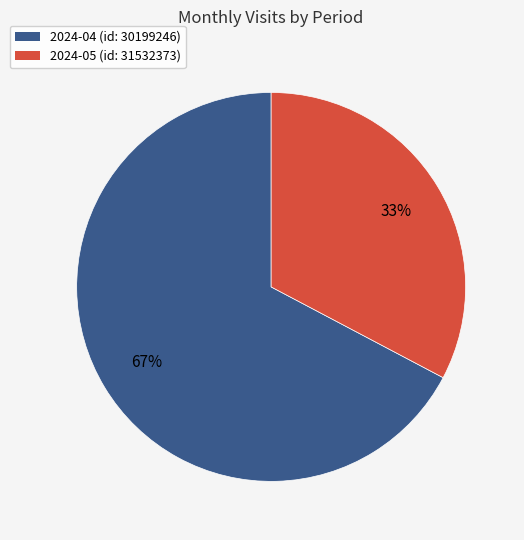

Count the number of slices in the pie.

2